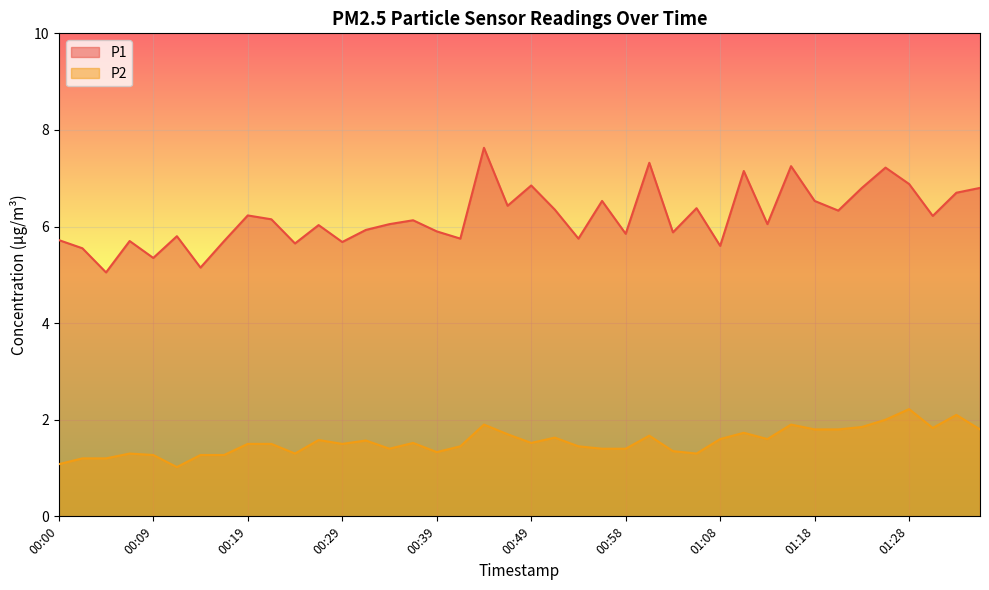

Which series has the largest total across all categories?

P1